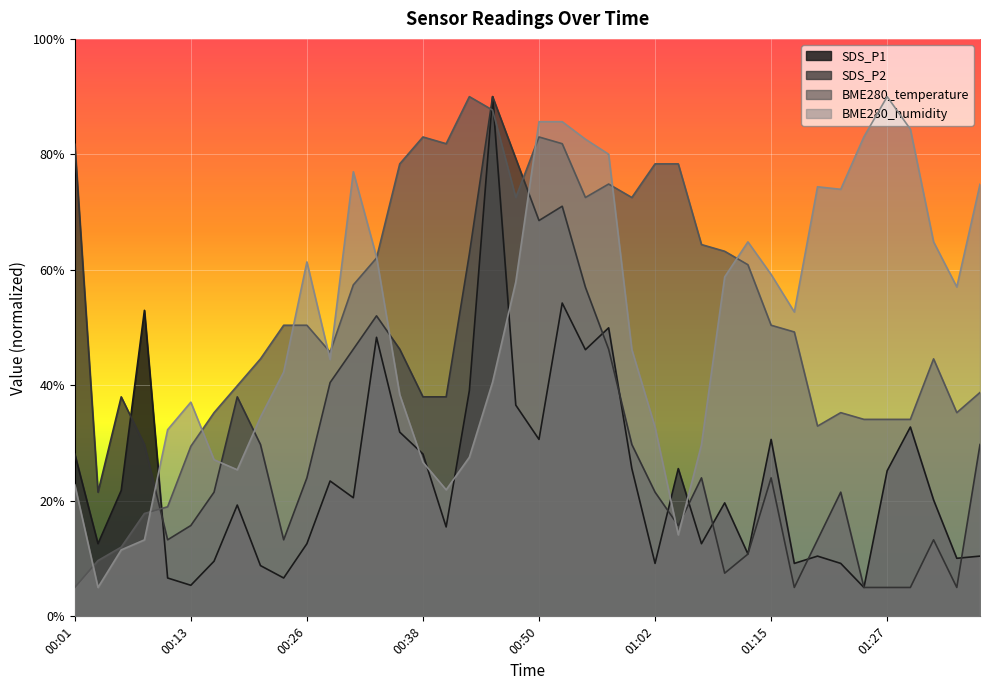

The value of BME280_humidity at 00:08 is 7.7. True or false?

False